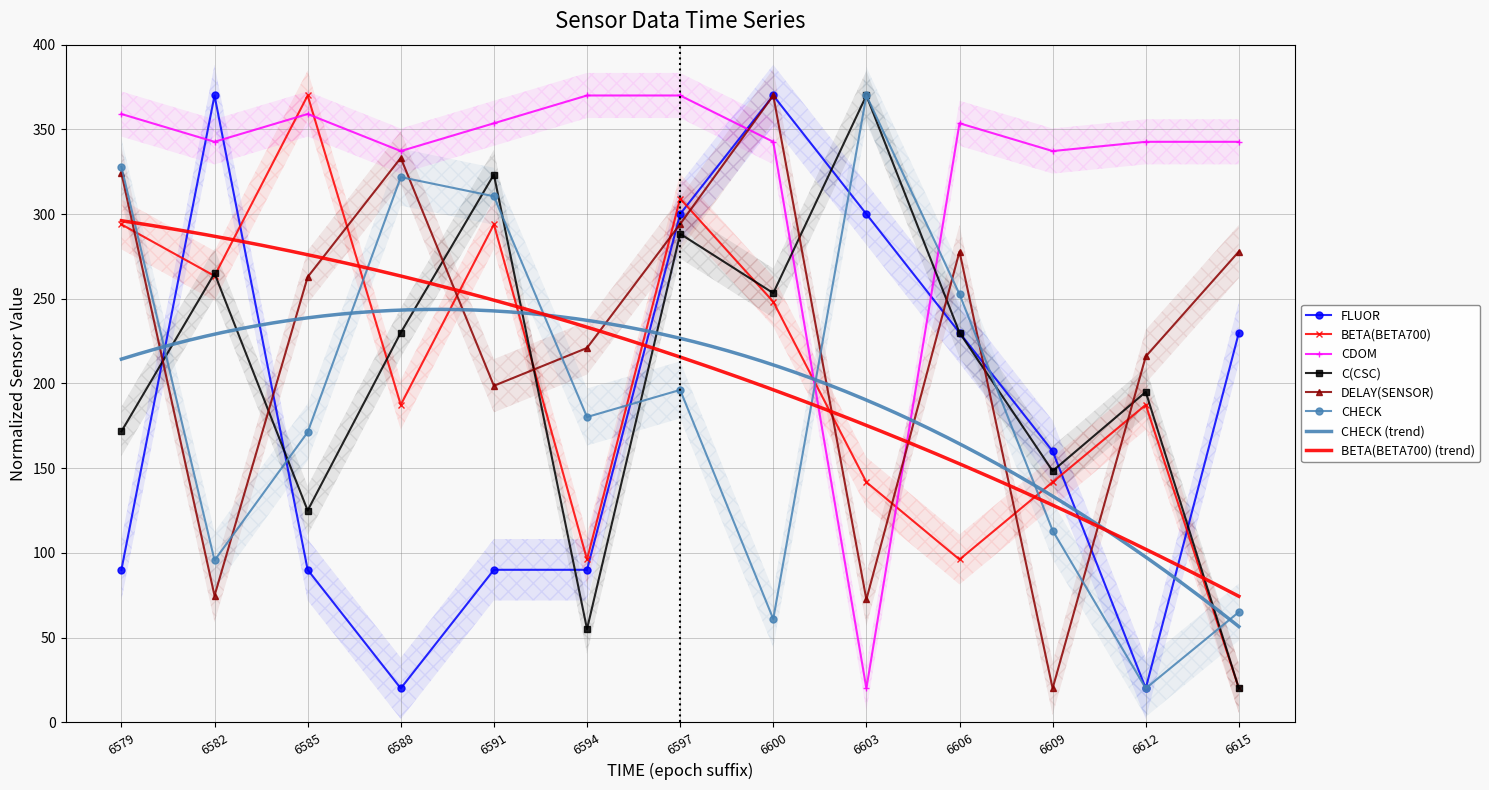

True or false: FLUOR has a value of 300.0 at 6597.

True